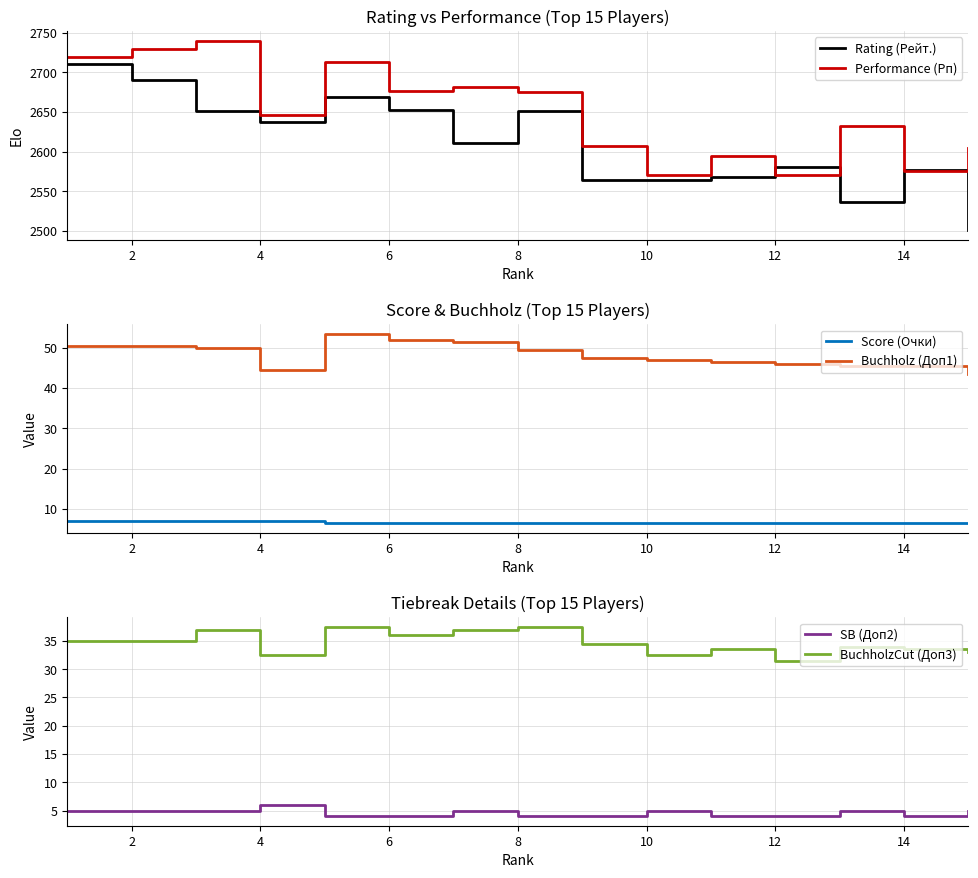

What is the lowest value of the Performance (Рп) series?

2571